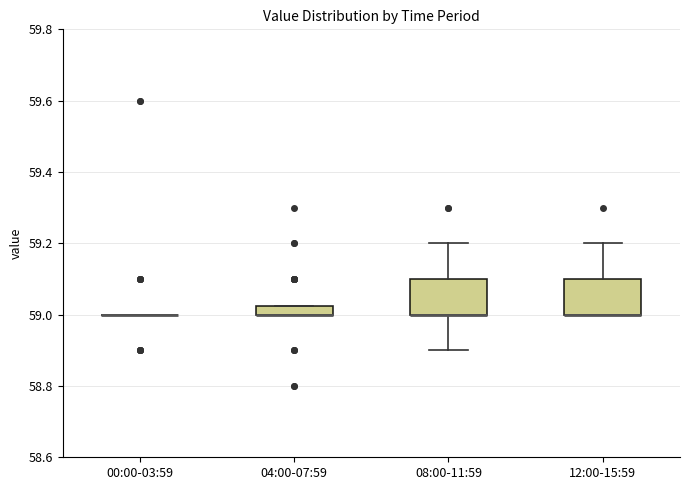

Where is the lower edge of the box for 12:00-15:59 on the y-axis? The values are not printed on the chart, so give them approximately, as read against the axis.

59.00